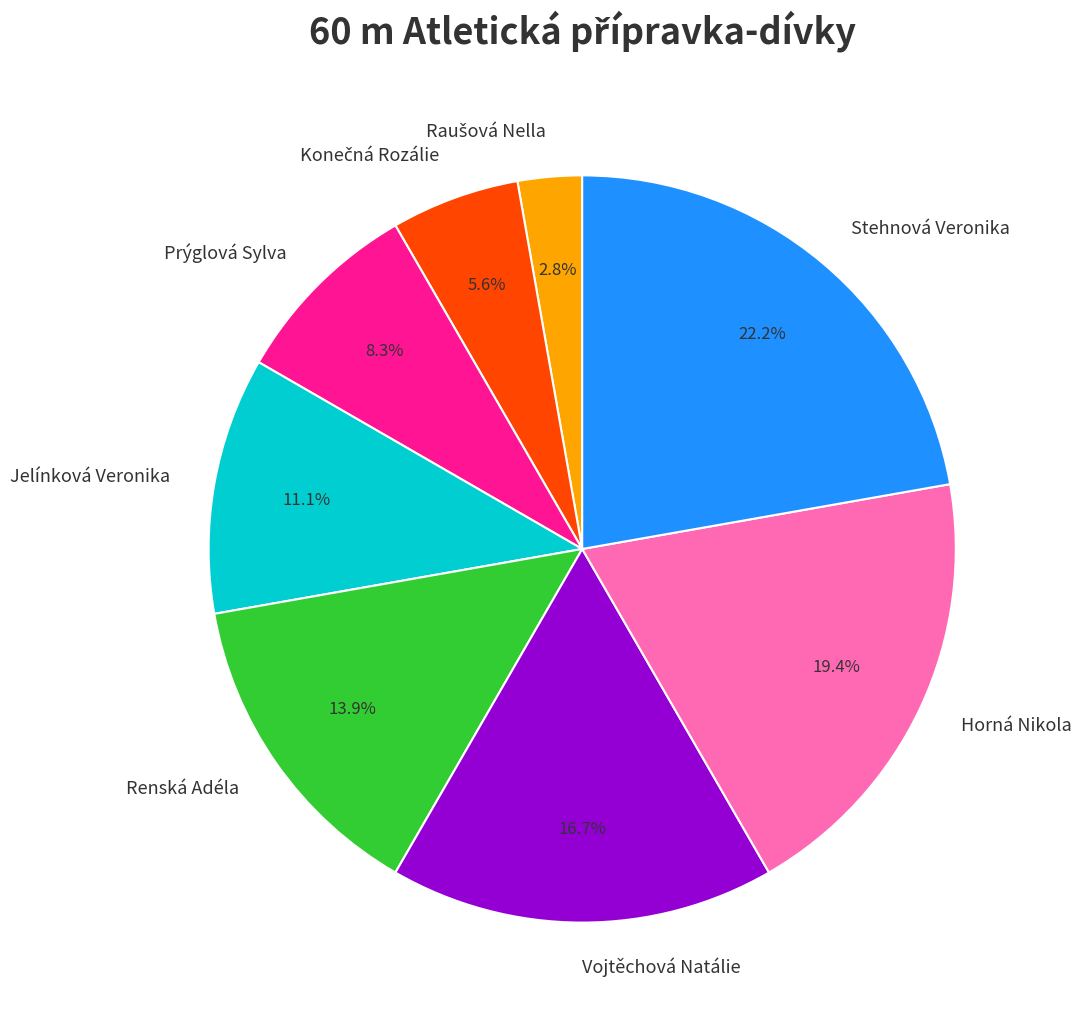

How many segments does this pie chart have?

8